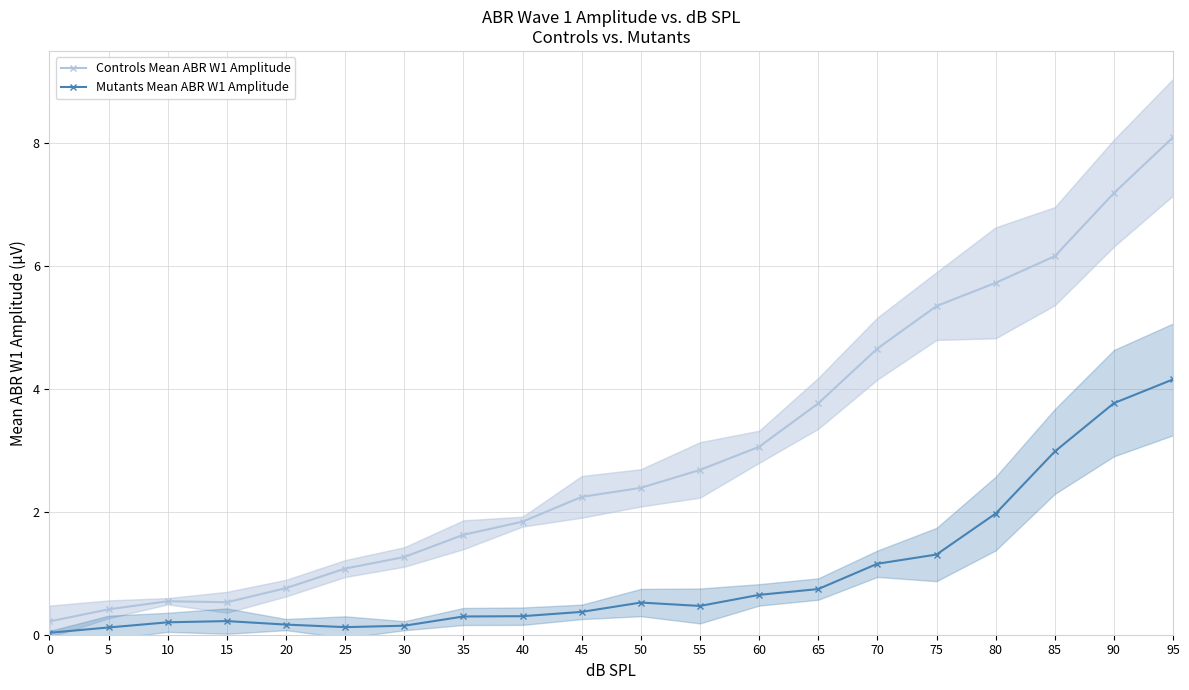

Which category has the highest value in the Mutants Mean ABR W1 Amplitude series?

95